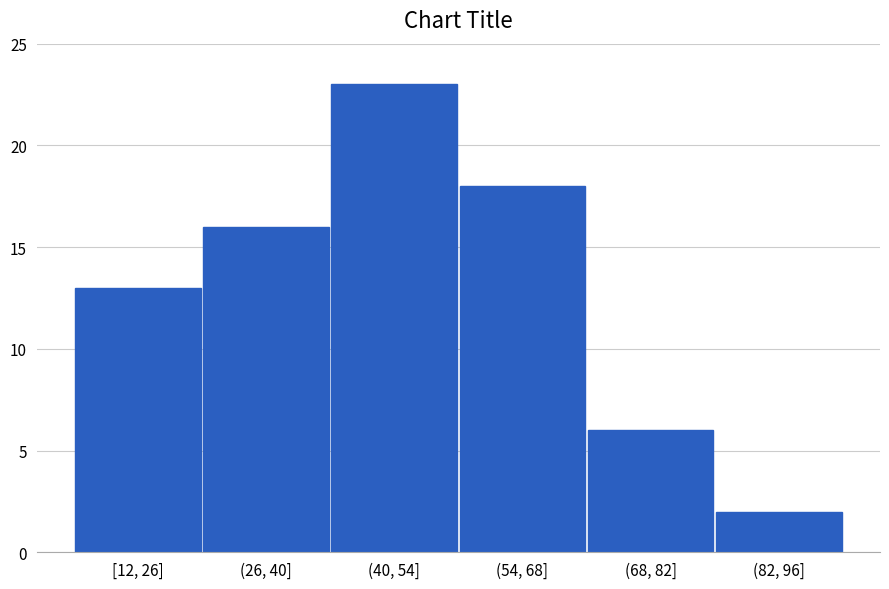

Reading left to right, transcribe all the data shown in this chart.

13	16	23	18	6	2